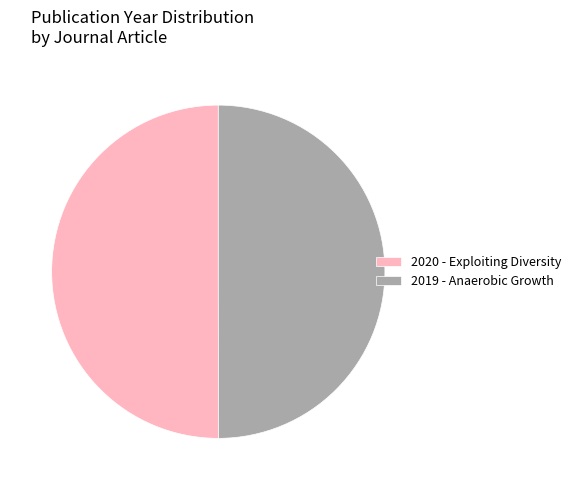

True or false: 2019 - Anaerobic Growth accounts for 44% of the total.

False